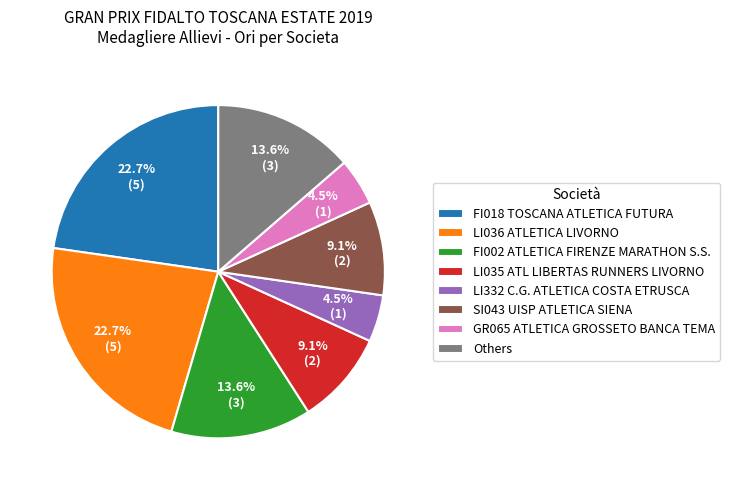

Is the sum of FI018 TOSCANA ATLETICA FUTURA and GR065 ATLETICA GROSSETO BANCA TEMA greater than half?

No